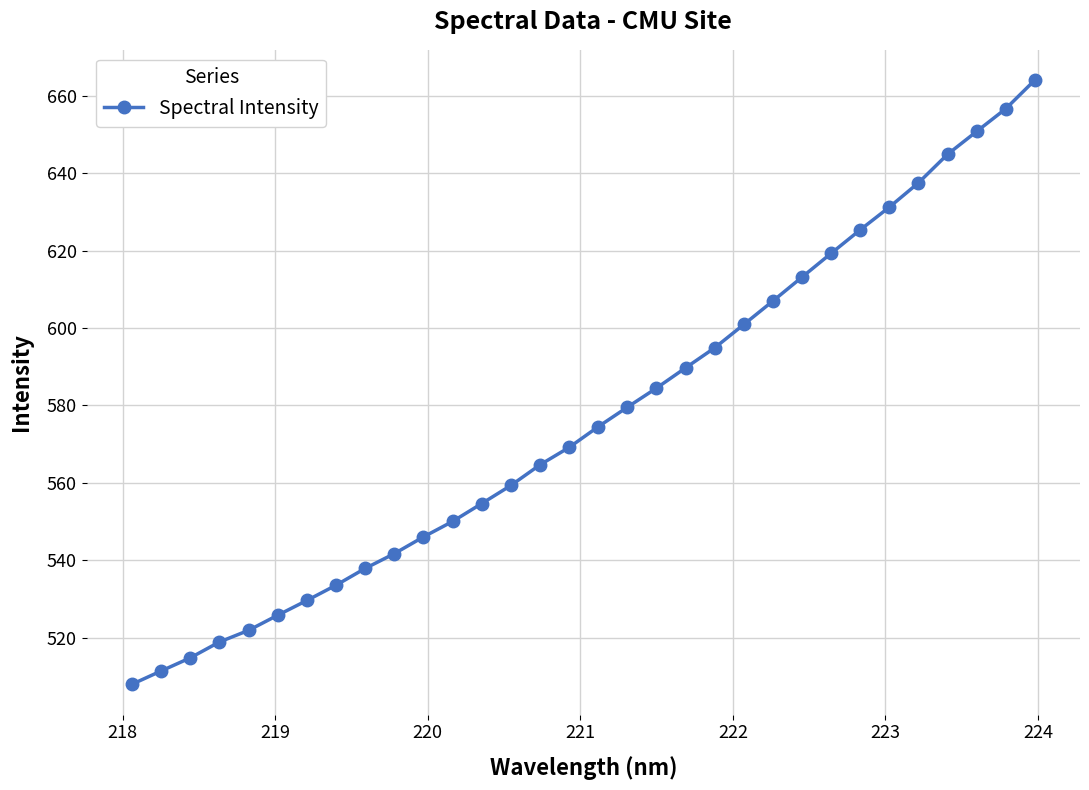

What is the minimum value shown in the chart?

508.0